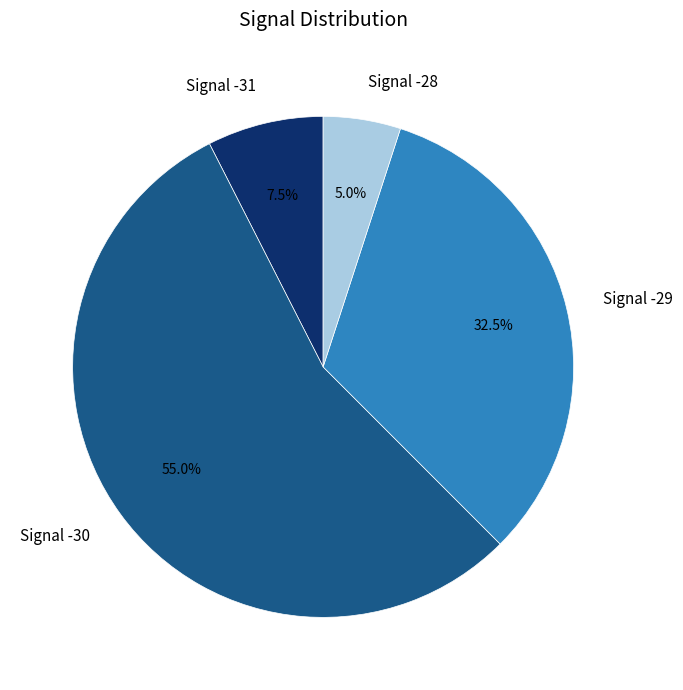

What is the majority slice?

Signal -30